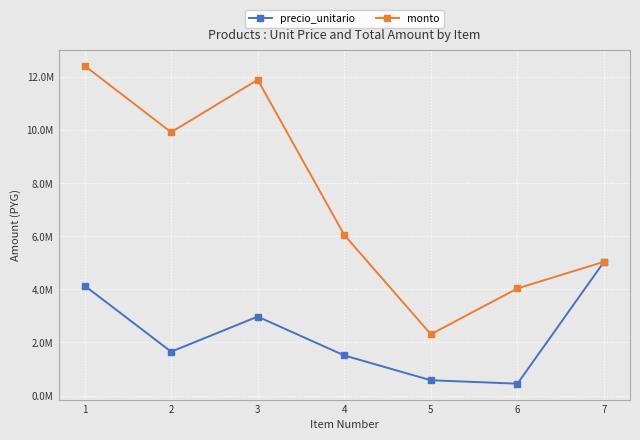

What is the difference between the second highest and second lowest values in the precio_unitario series?

3563300